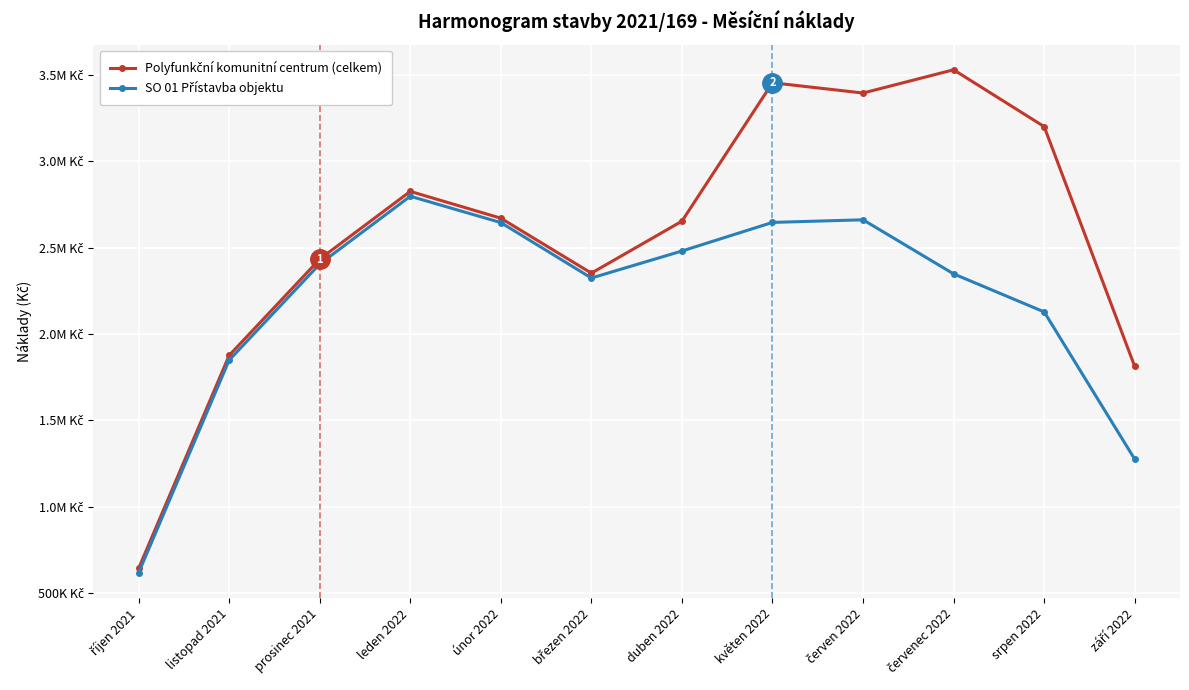

Is this an area chart (filled region under the line)?

No